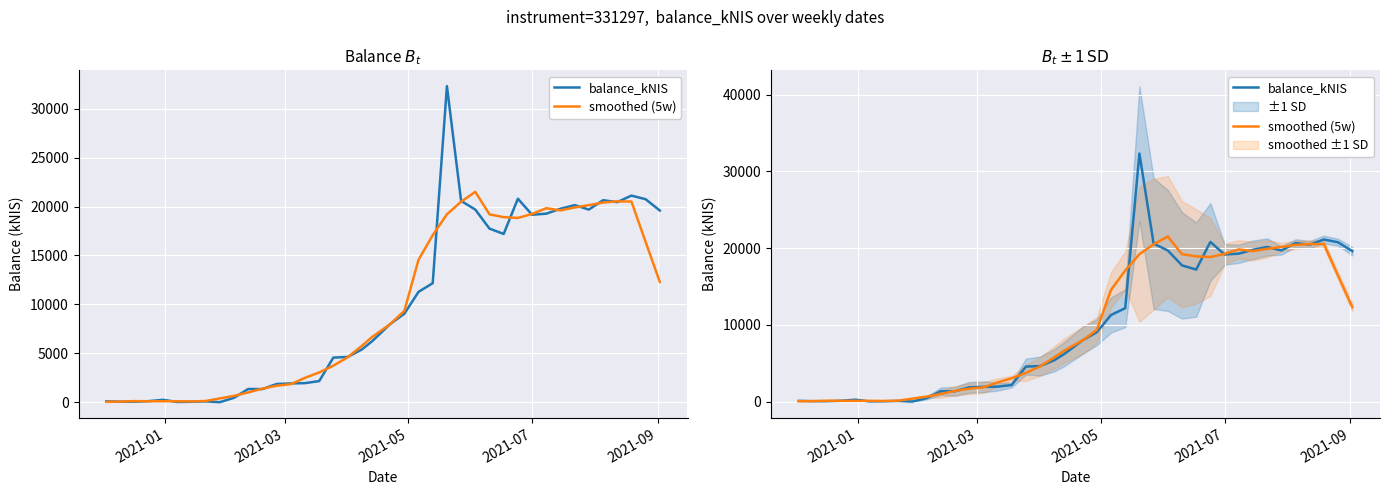

How many values in the balance_kNIS series are below 7983?

20